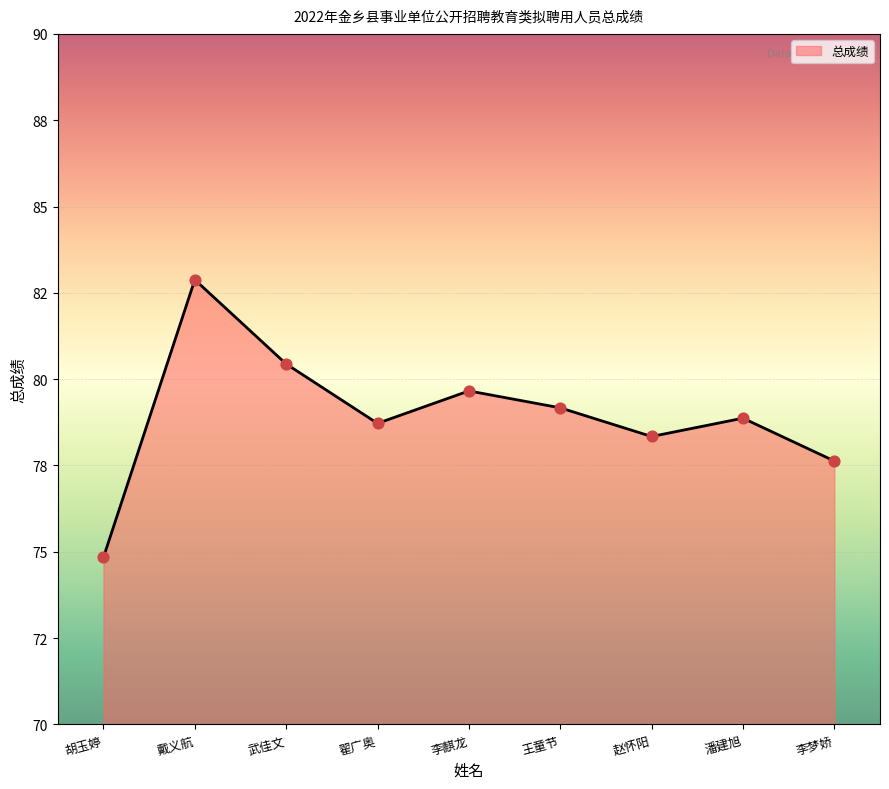

Which has a higher value, 赵怀阳 or 李麒龙?

李麒龙